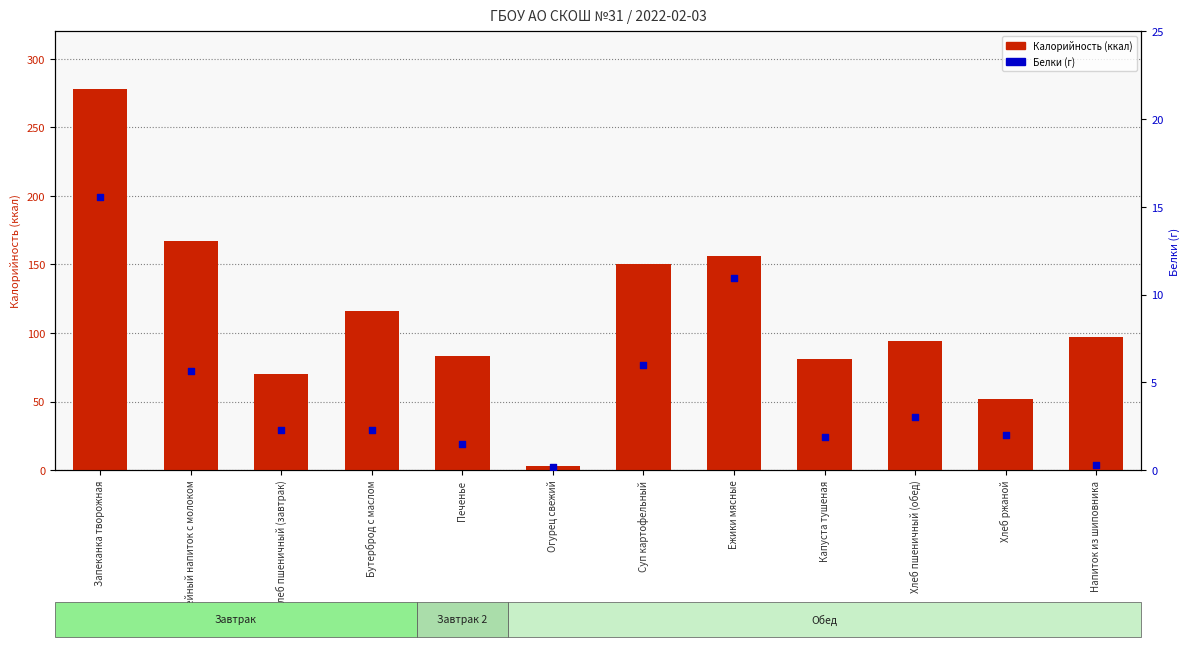

At which category is the sum across all series the highest?

Запеканка творожная